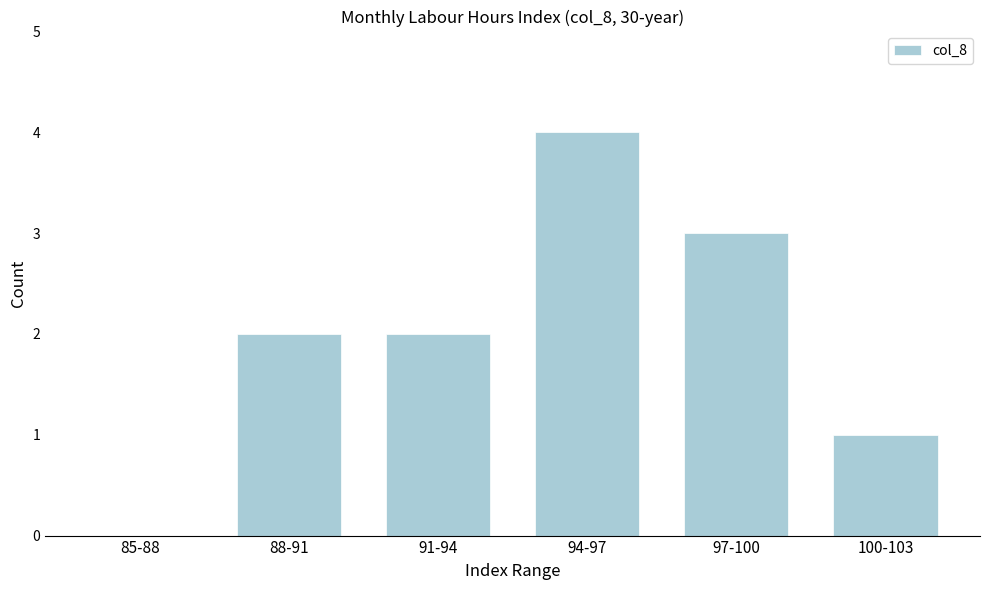

Reading left to right, list all the values displayed in this chart.

85-88=0	88-91=2	91-94=2	94-97=4	97-100=3	100-103=1